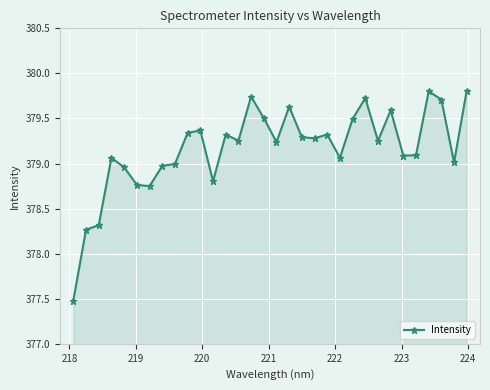

Does the chart have visible grid lines?

Yes